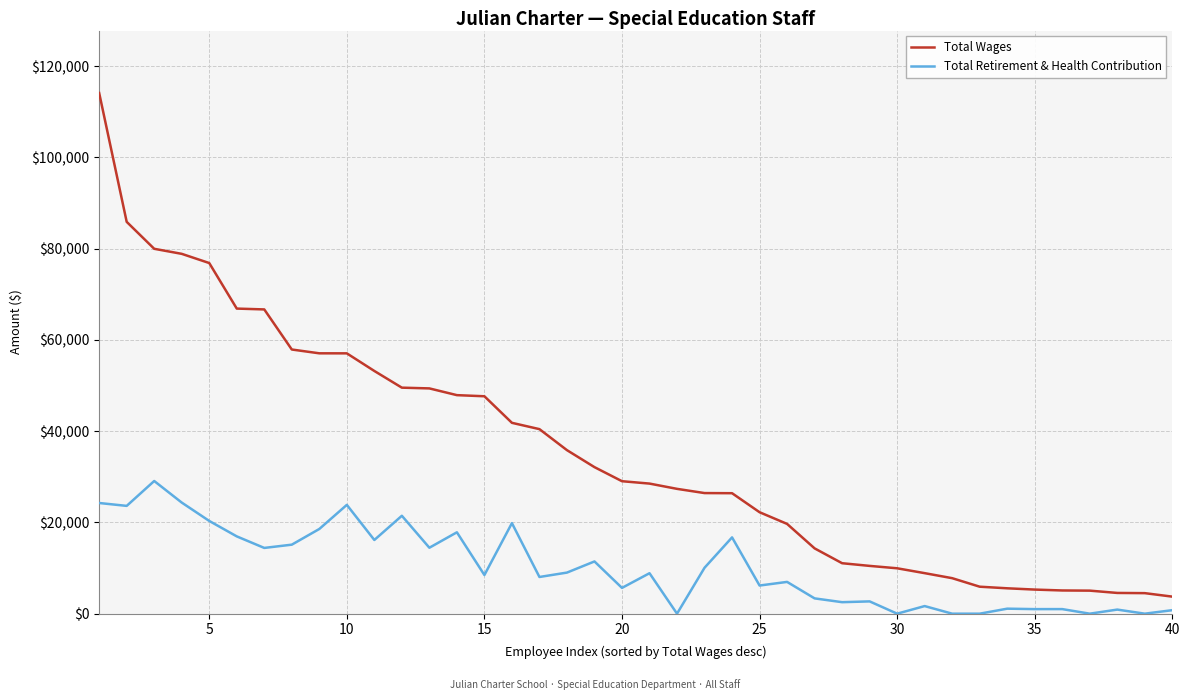

True or false: Total Retirement & Health Contribution and Total Wages intersect in this chart.

False